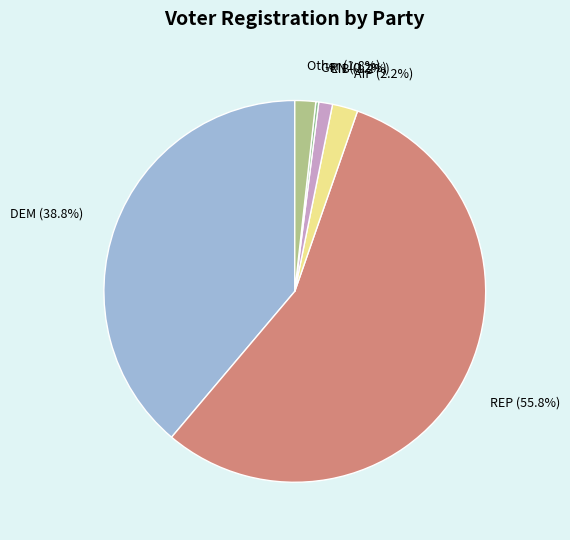

Is REP the majority of the pie?

Yes